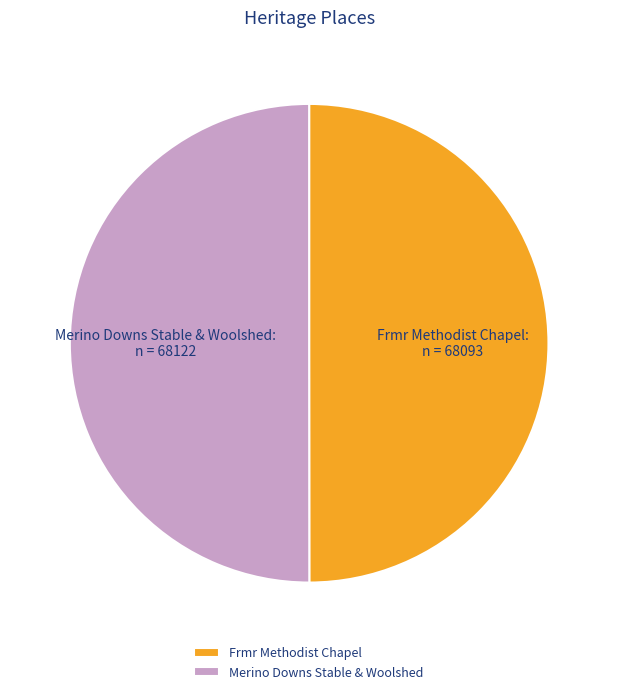

Is it true that Merino Downs Stable & Woolshed is 50% of the pie?

True